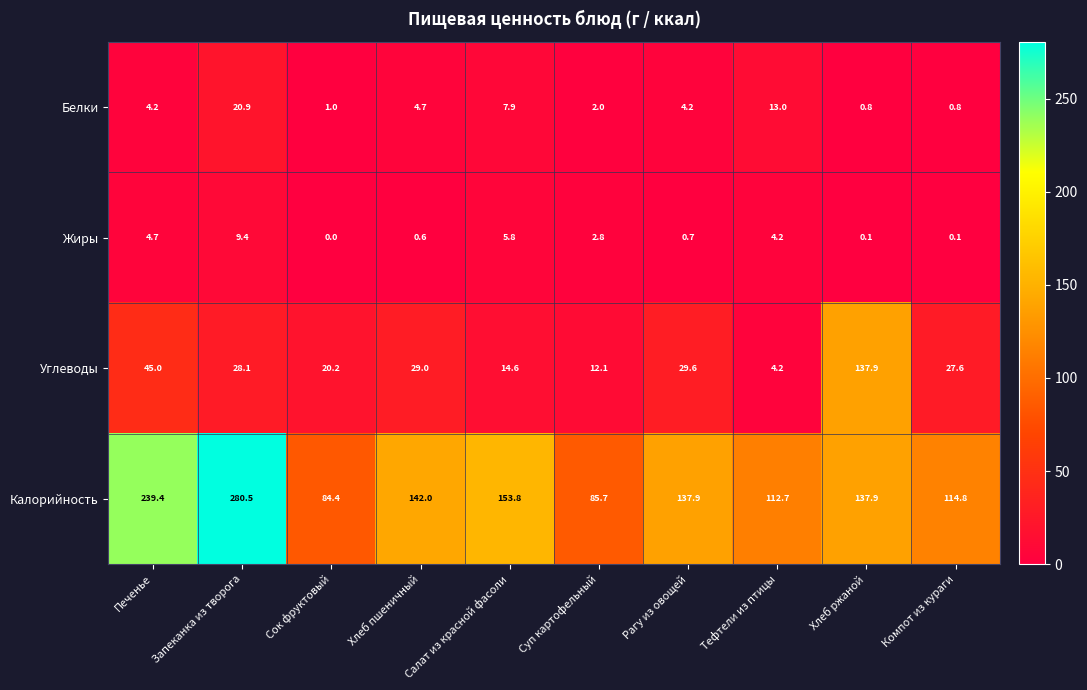

Where is Углеводы nearest to the value 71?

Печенье